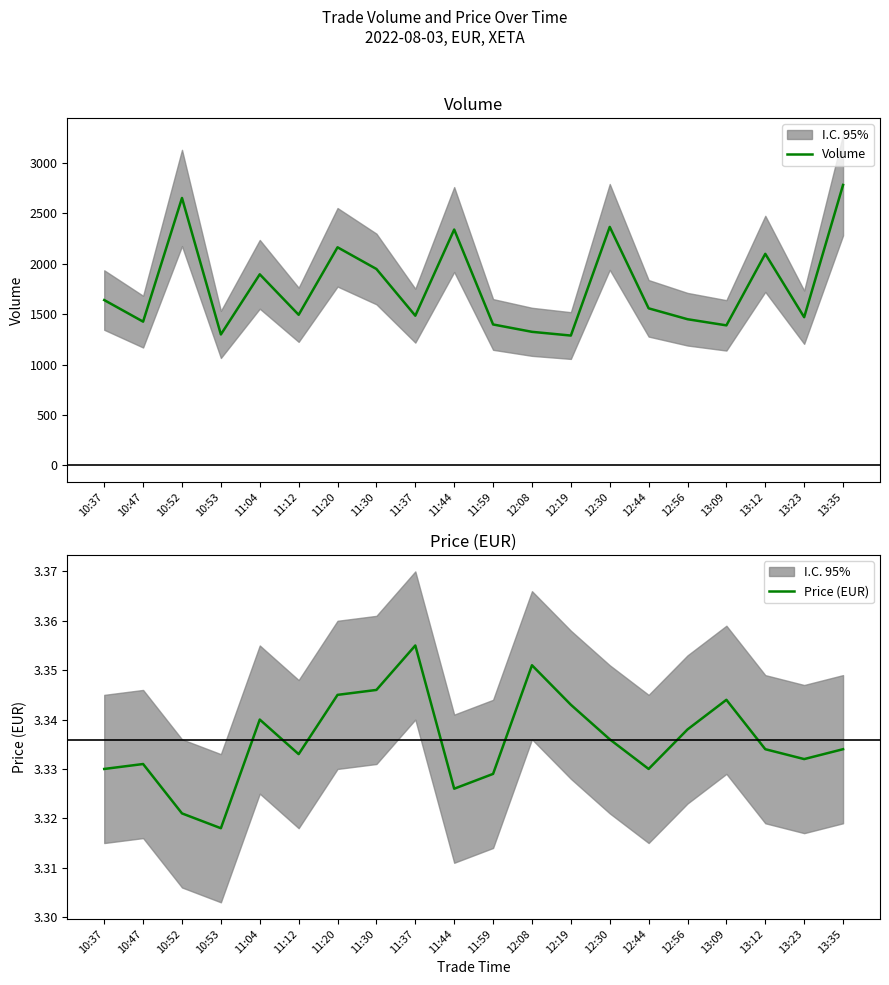

True or false: Price (EUR) and Volume intersect in this chart.

False